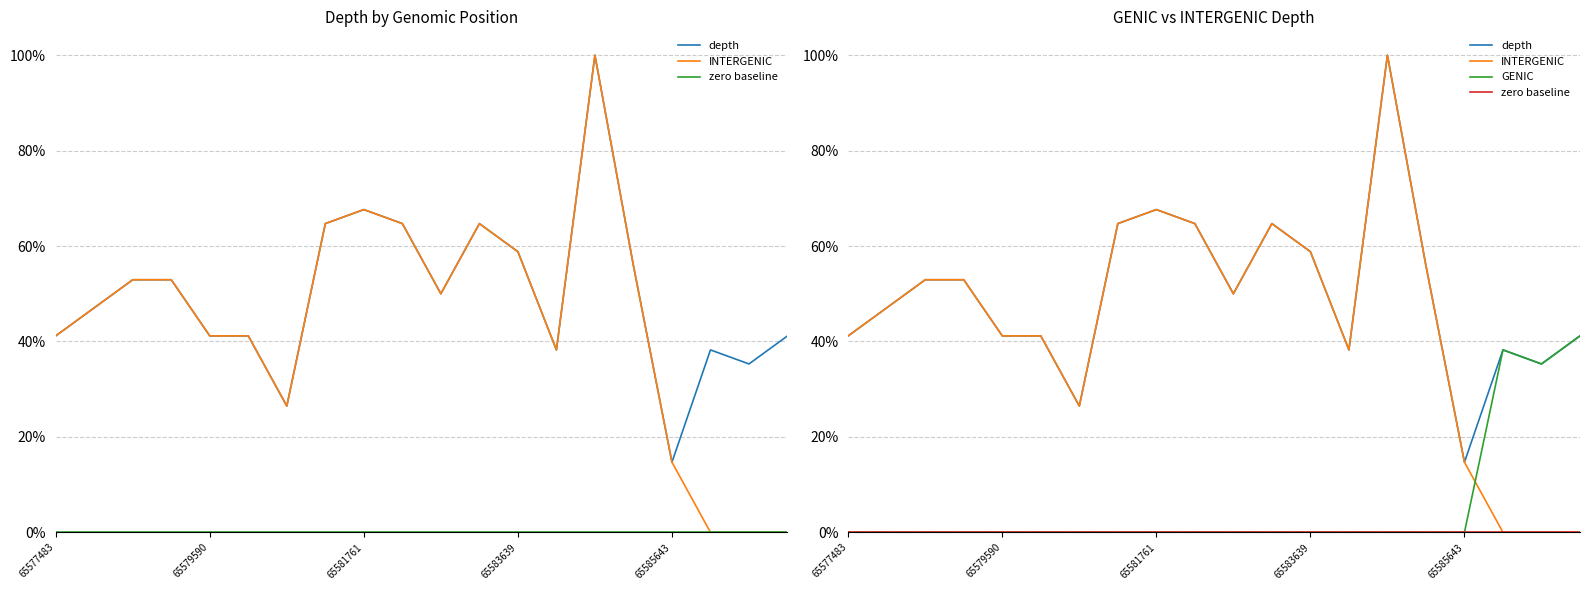

Which series has the largest total across all categories?

depth